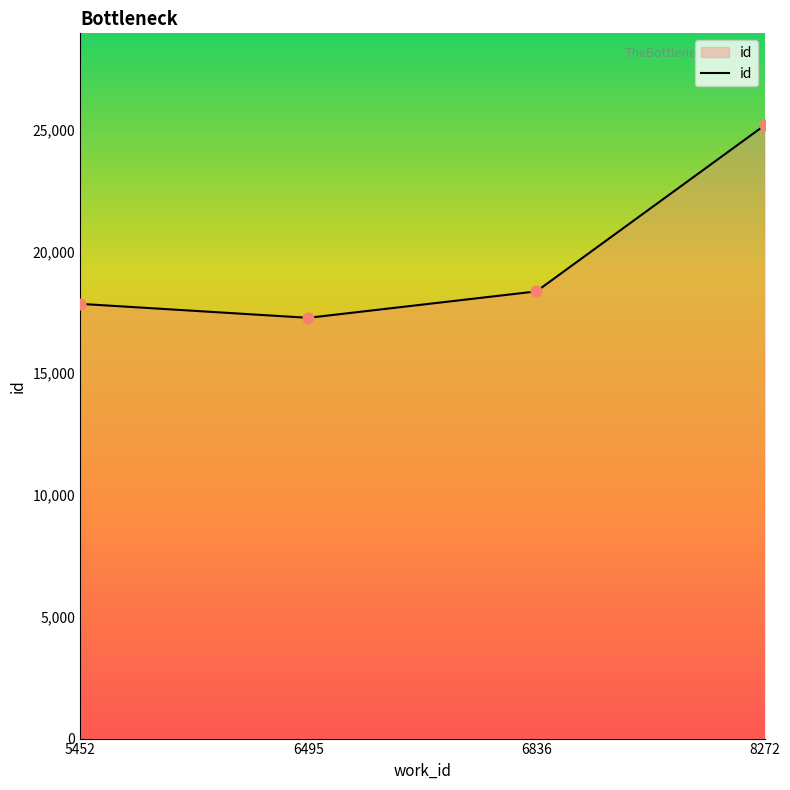

Which has a higher value, 6495 or 6836?

6836